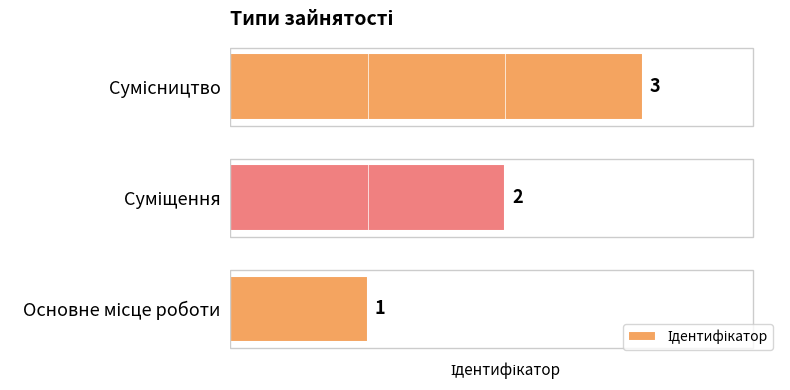

How many values are between 1 and 3?

3